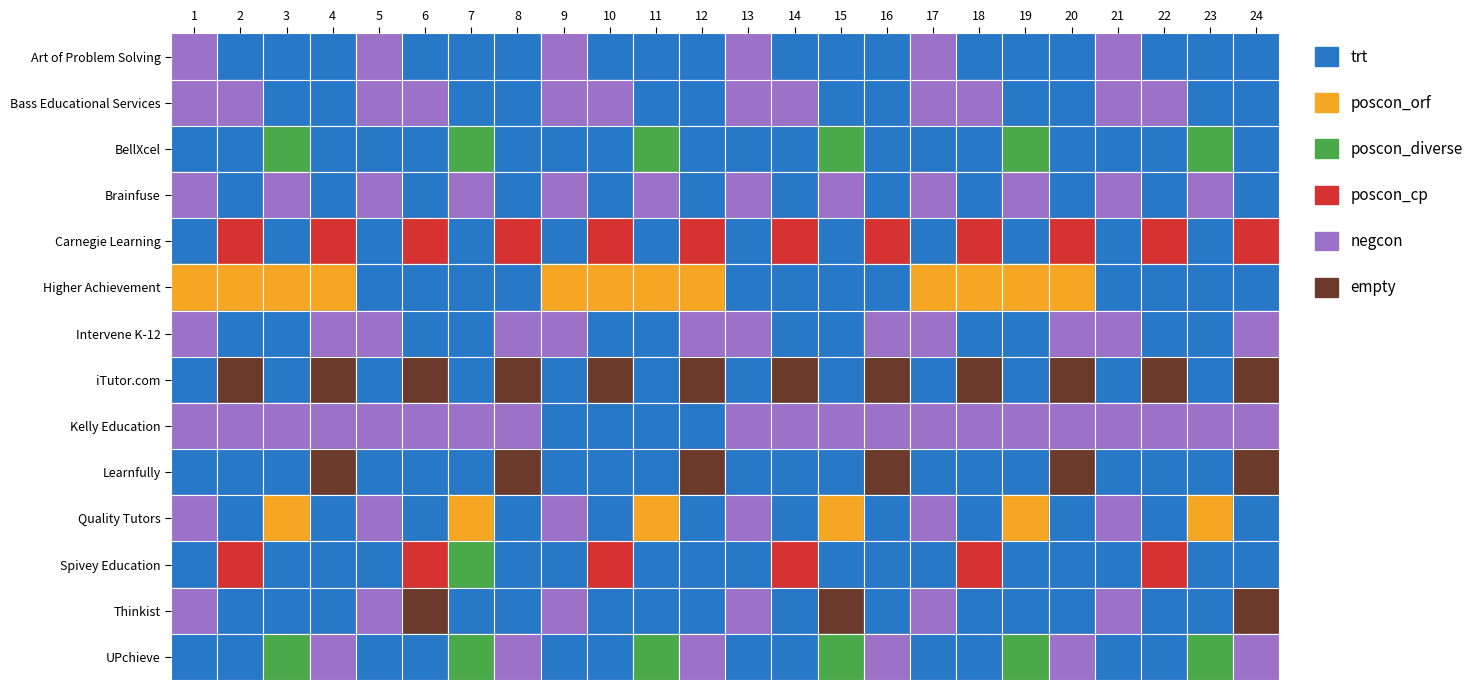

Reading left to right, transcribe all the data shown in this chart.

Art of Problem Solving: 1	0	0	0	1	0	0	0	1	0	0	0	1	0	0	0	1	0	0	0	1	0	0	0
Bass Educational Services: 1	1	0	0	1	1	0	0	1	1	0	0	1	1	0	0	1	1	0	0	1	1	0	0
BellXcel: 0	0	2	0	0	0	2	0	0	0	2	0	0	0	2	0	0	0	2	0	0	0	2	0
Brainfuse: 1	0	1	0	1	0	1	0	1	0	1	0	1	0	1	0	1	0	1	0	1	0	1	0
Carnegie Learning: 0	3	0	3	0	3	0	3	0	3	0	3	0	3	0	3	0	3	0	3	0	3	0	3
Higher Achievement: 4	4	4	4	0	0	0	0	4	4	4	4	0	0	0	0	4	4	4	4	0	0	0	0
Intervene K-12: 1	0	0	1	1	0	0	1	1	0	0	1	1	0	0	1	1	0	0	1	1	0	0	1
iTutor.com: 0	5	0	5	0	5	0	5	0	5	0	5	0	5	0	5	0	5	0	5	0	5	0	5
Kelly Education: 1	1	1	1	1	1	1	1	0	0	0	0	1	1	1	1	1	1	1	1	1	1	1	1
Learnfully: 0	0	0	5	0	0	0	5	0	0	0	5	0	0	0	5	0	0	0	5	0	0	0	5
Quality Tutors: 1	0	4	0	1	0	4	0	1	0	4	0	1	0	4	0	1	0	4	0	1	0	4	0
Spivey Education: 0	3	0	0	0	3	2	0	0	3	0	0	0	3	0	0	0	3	0	0	0	3	0	0
Thinkist: 1	0	0	0	1	5	0	0	1	0	0	0	1	0	5	0	1	0	0	0	1	0	0	5
UPchieve: 0	0	2	1	0	0	2	1	0	0	2	1	0	0	2	1	0	0	2	1	0	0	2	1